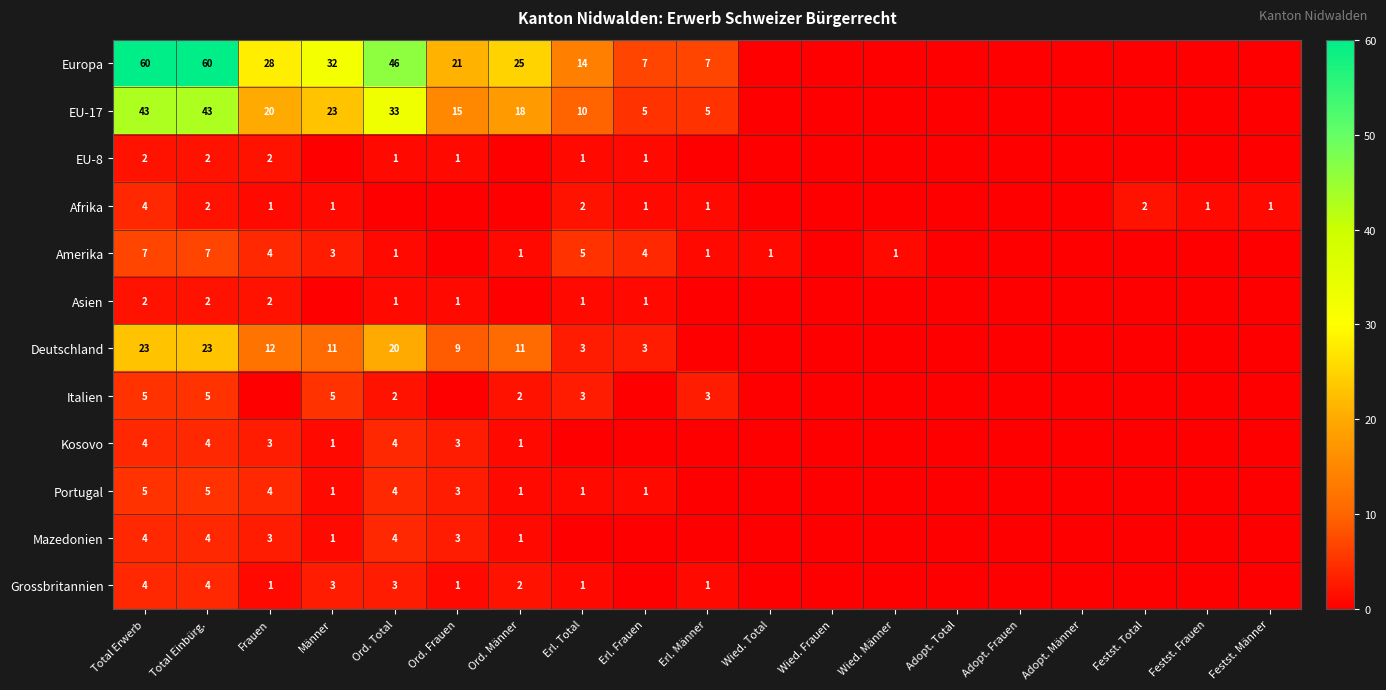

Which category has the lowest value across all series?

Wied. Total